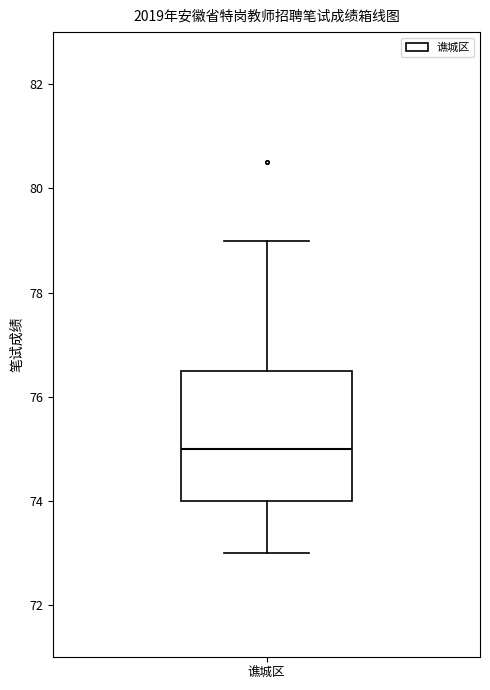

Transcribe this box plot: give where the median line is, the range the box spans, and where the two whiskers end, as read against the y-axis. The values are not printed on the chart, so give them approximately, as read against the axis.

median 75.0, box 74.0 to 76.6, whiskers 73.0 to 79.0